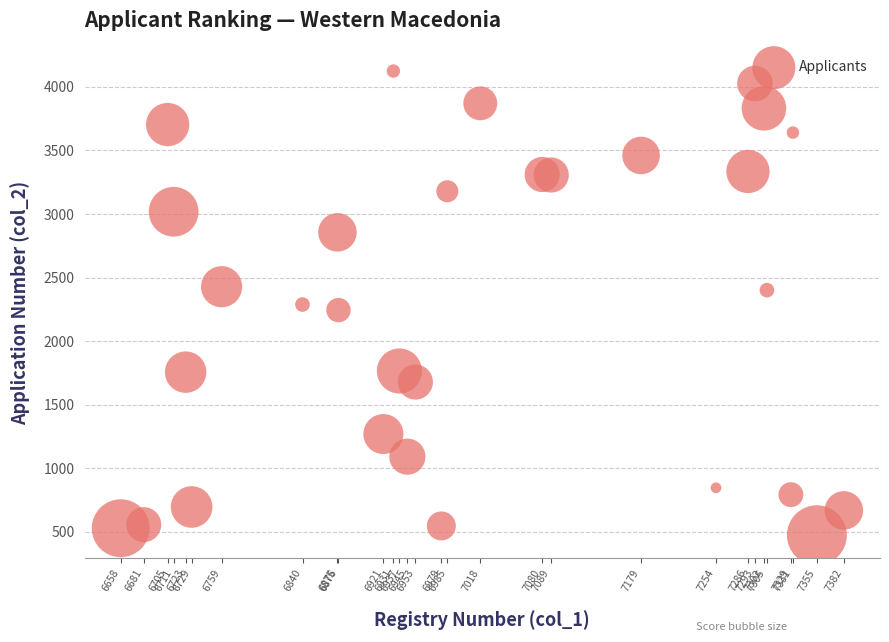

What is the range of X values (max minus min)?

724